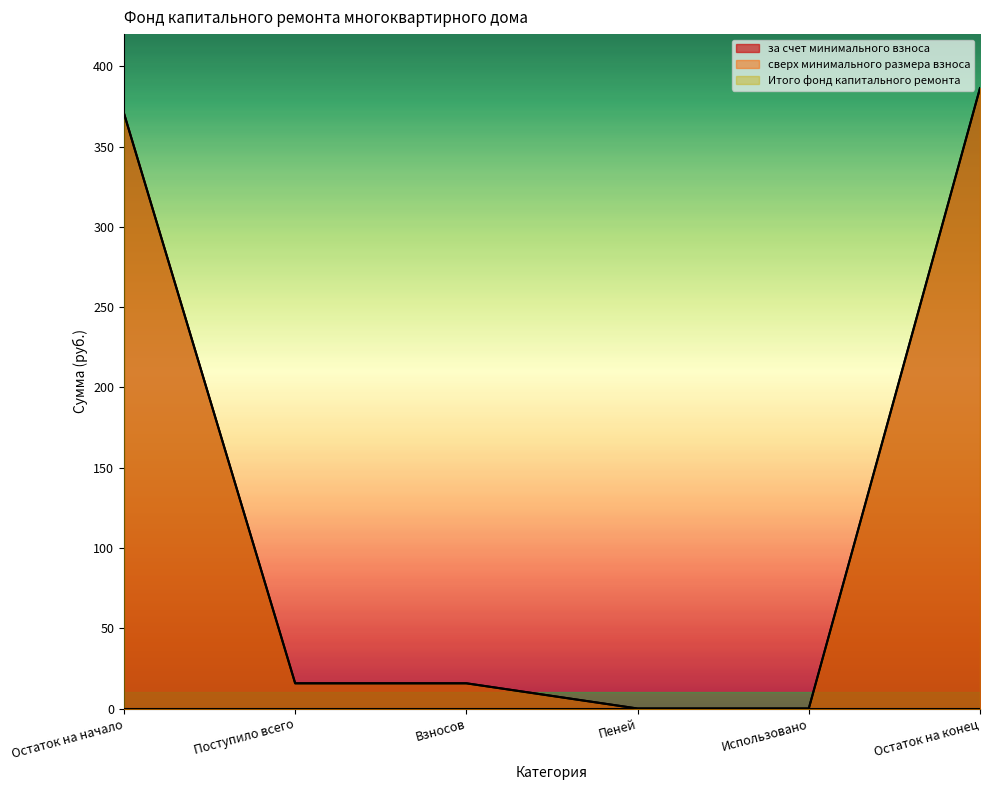

What position from the right is Остаток на конец?

1